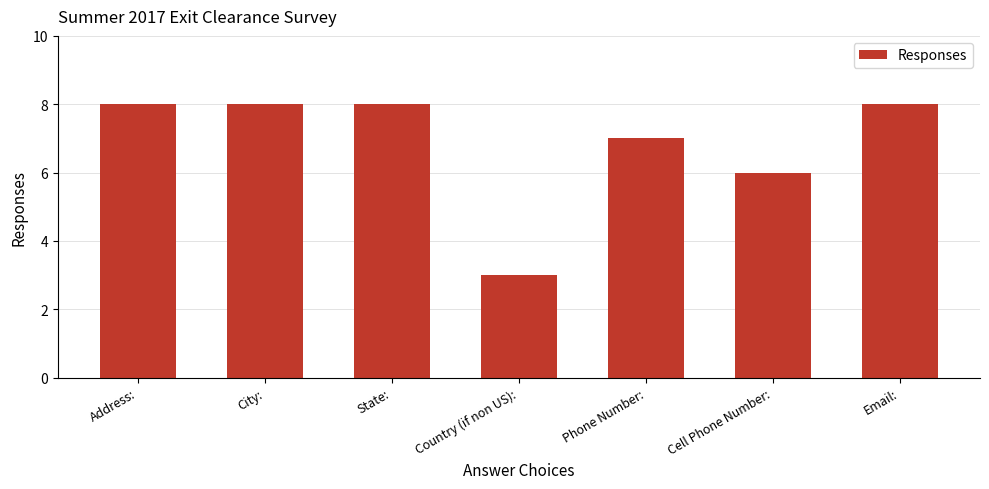

How many series are shown in this chart?

1